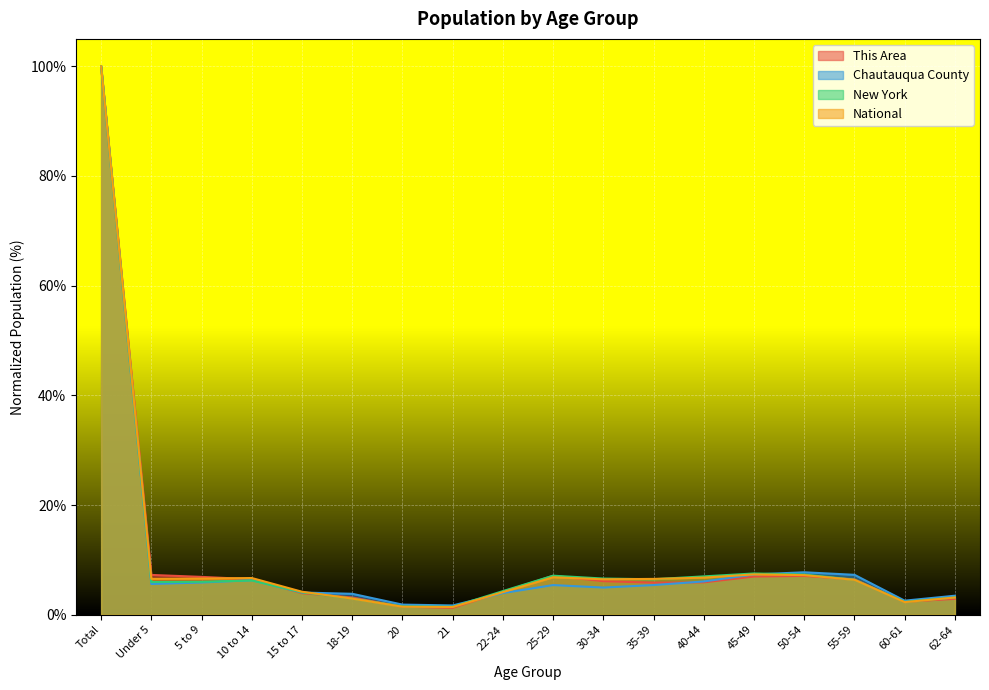

Reading left to right, what are all the values shown in this chart?

This Area: Total=100.0	Under 5=7.3	5 to 9=6.9	10 to 14=6.5	15 to 17=3.9	18-19=3.1	20=1.5	21=1.3	22-24=4.2	25-29=7.1	30-34=6.1	35-39=5.8	40-44=5.9	45-49=7.0	50-54=7.1	55-59=6.5	60-61=2.4	62-64=2.9
Chautauqua County: Total=100.0	Under 5=5.6	5 to 9=5.9	10 to 14=6.3	15 to 17=4.1	18-19=3.8	20=1.8	21=1.7	22-24=4.0	25-29=5.4	30-34=5.0	35-39=5.4	40-44=6.1	45-49=7.3	50-54=7.7	55-59=7.3	60-61=2.6	62-64=3.5
New York: Total=100.0	Under 5=6.0	5 to 9=6.0	10 to 14=6.3	15 to 17=4.1	18-19=3.0	20=1.5	21=1.5	22-24=4.3	25-29=7.1	30-34=6.6	35-39=6.5	40-44=7.0	45-49=7.5	50-54=7.3	55-59=6.4	60-61=2.3	62-64=3.2
National: Total=100.0	Under 5=6.5	5 to 9=6.6	10 to 14=6.7	15 to 17=4.2	18-19=2.9	20=1.5	21=1.4	22-24=4.1	25-29=6.8	30-34=6.5	35-39=6.5	40-44=6.8	45-49=7.4	50-54=7.2	55-59=6.4	60-61=2.3	62-64=3.1